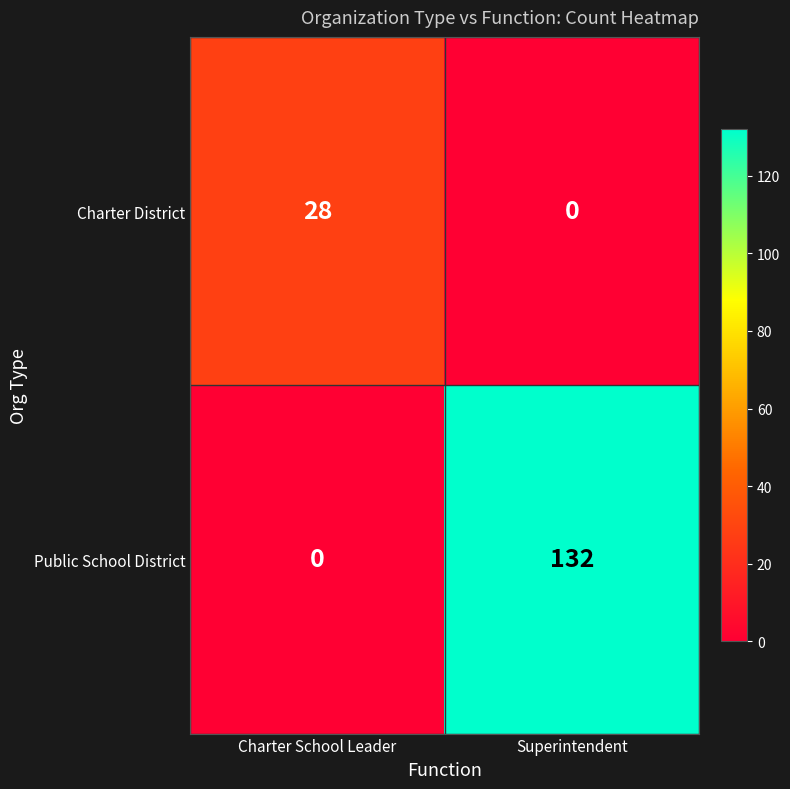

Which series has the largest total across all categories?

Public School District